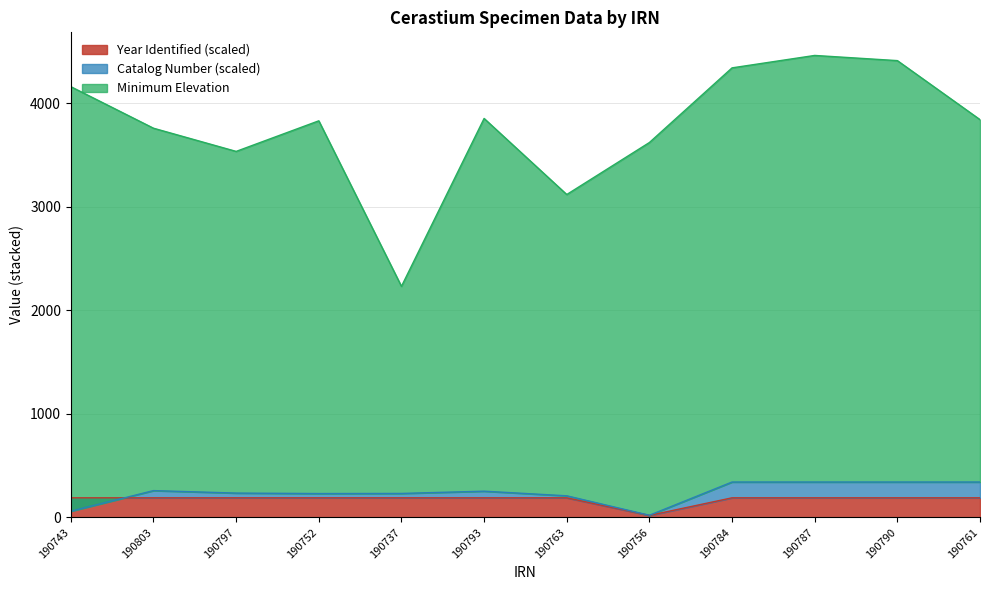

Which category has the lowest value in the Year Identified (scaled) series?

190756